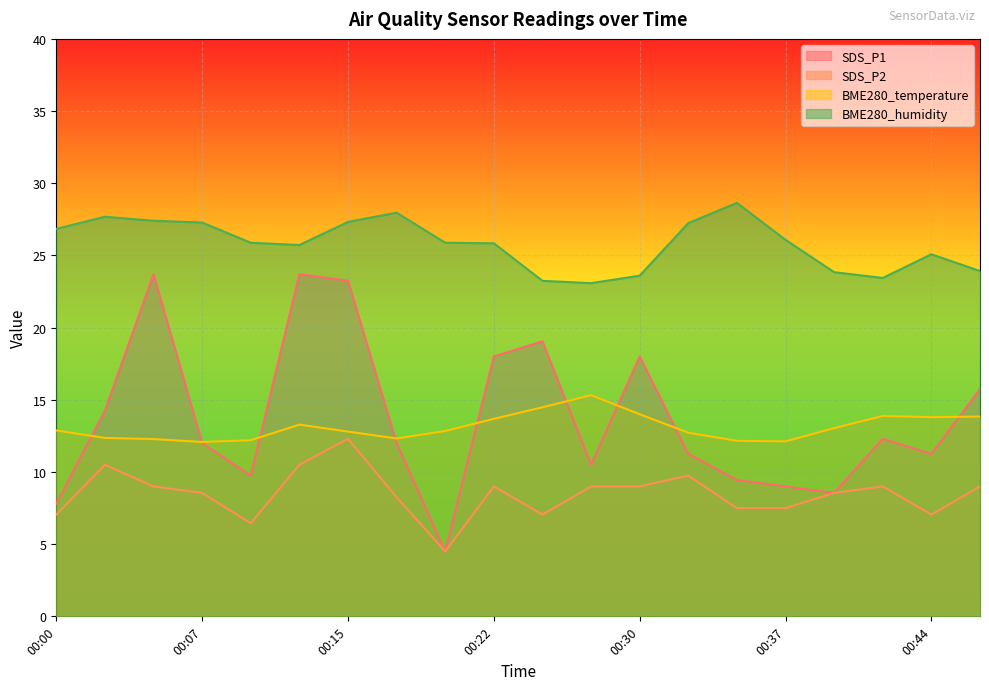

What is the minimum value shown in the chart?

4.5